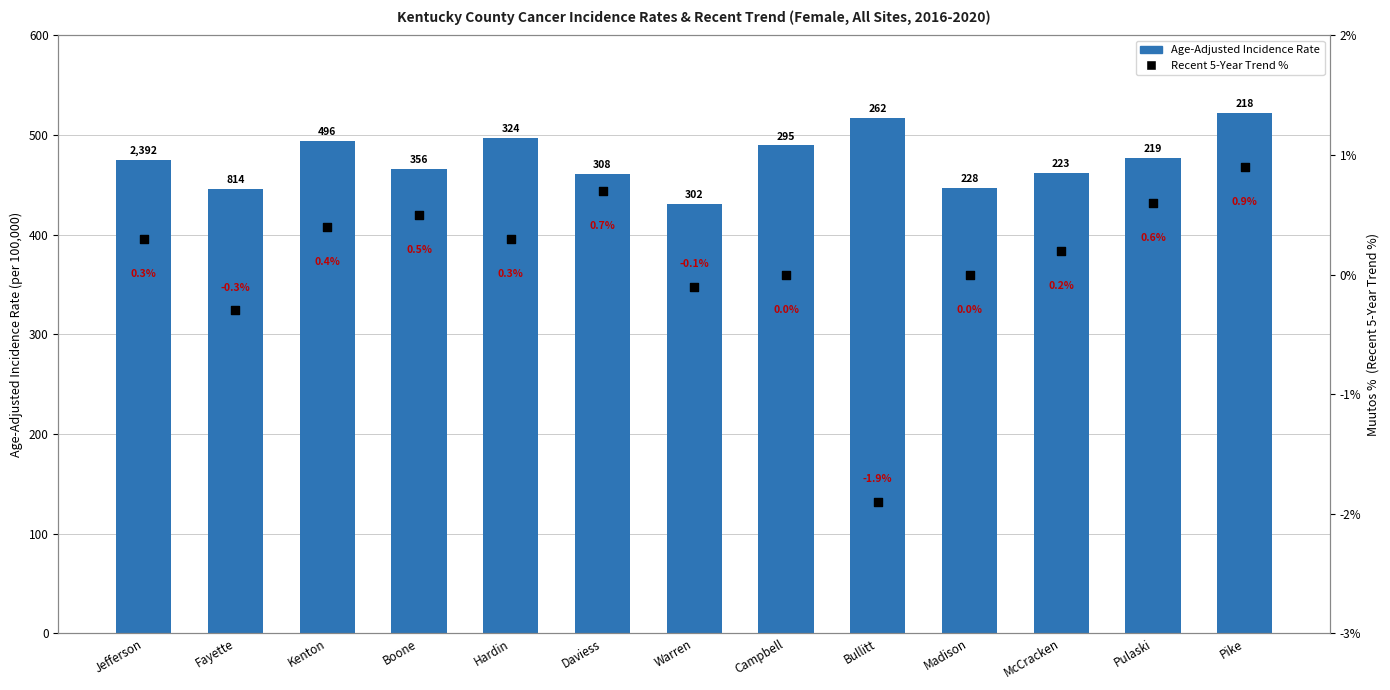

What is the total value across all series at Bullitt?

514.9